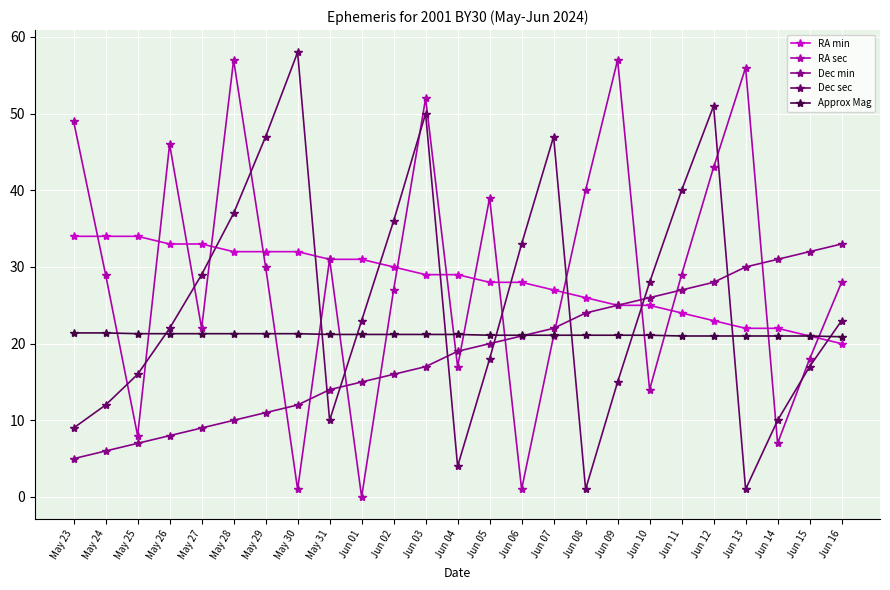

How many intersections are there between RA min and Dec sec?

9